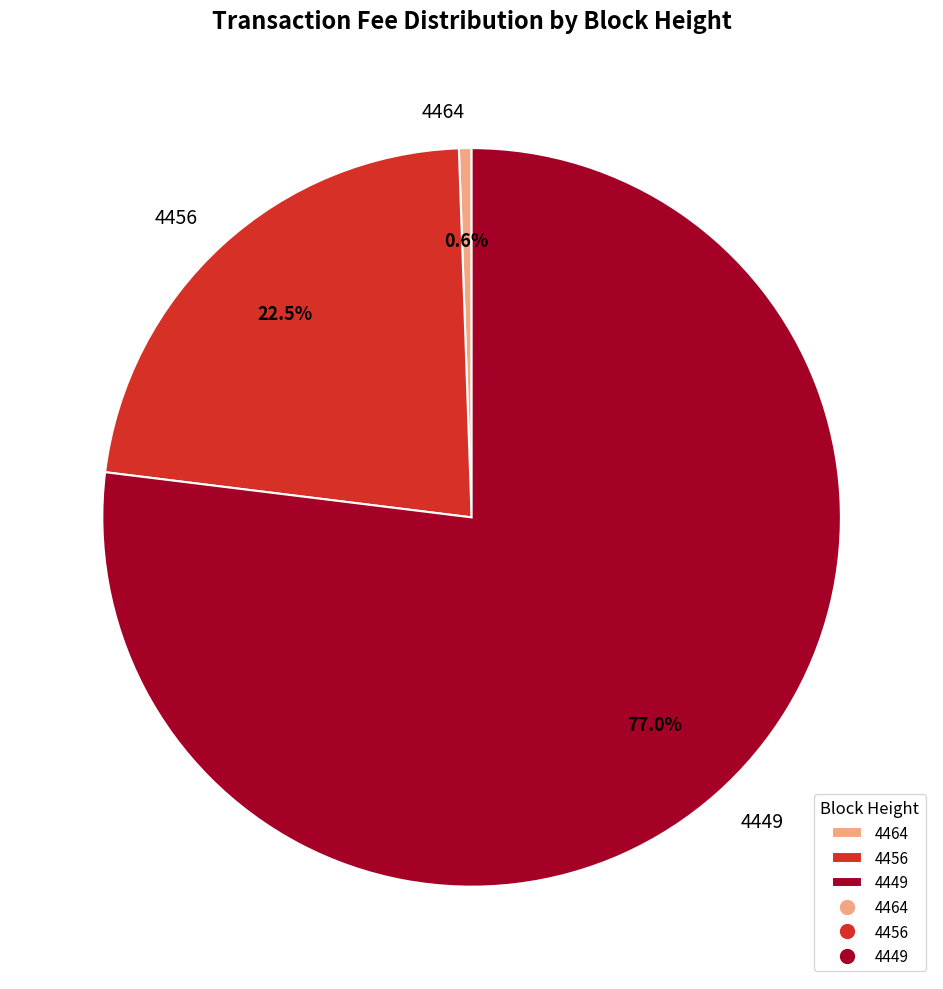

To the nearest percent, what is the combined percentage of 4449 and 4464?

78%